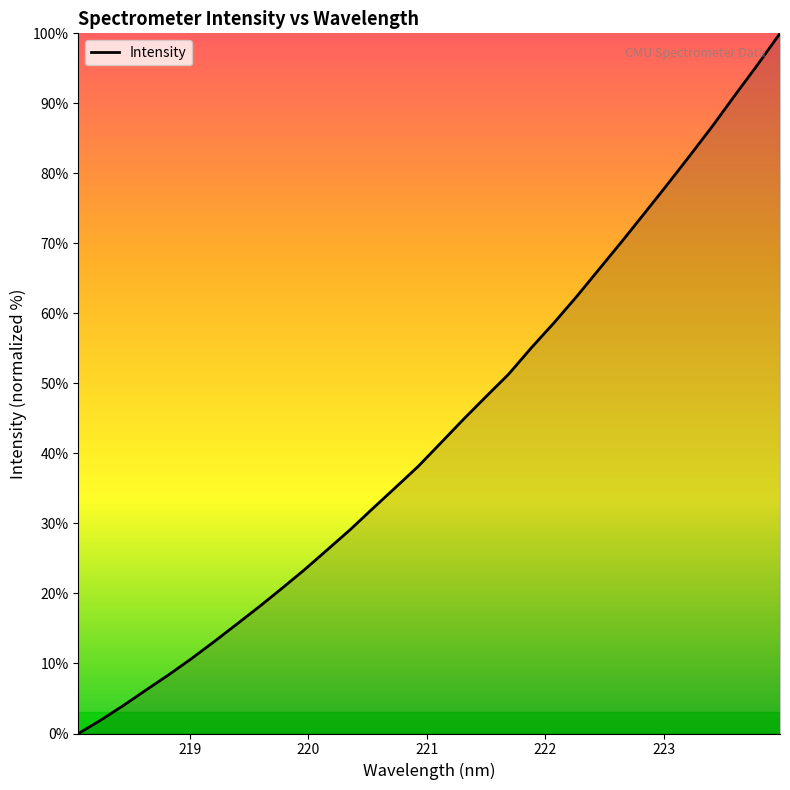

Is this an area chart (filled region under the line)?

No